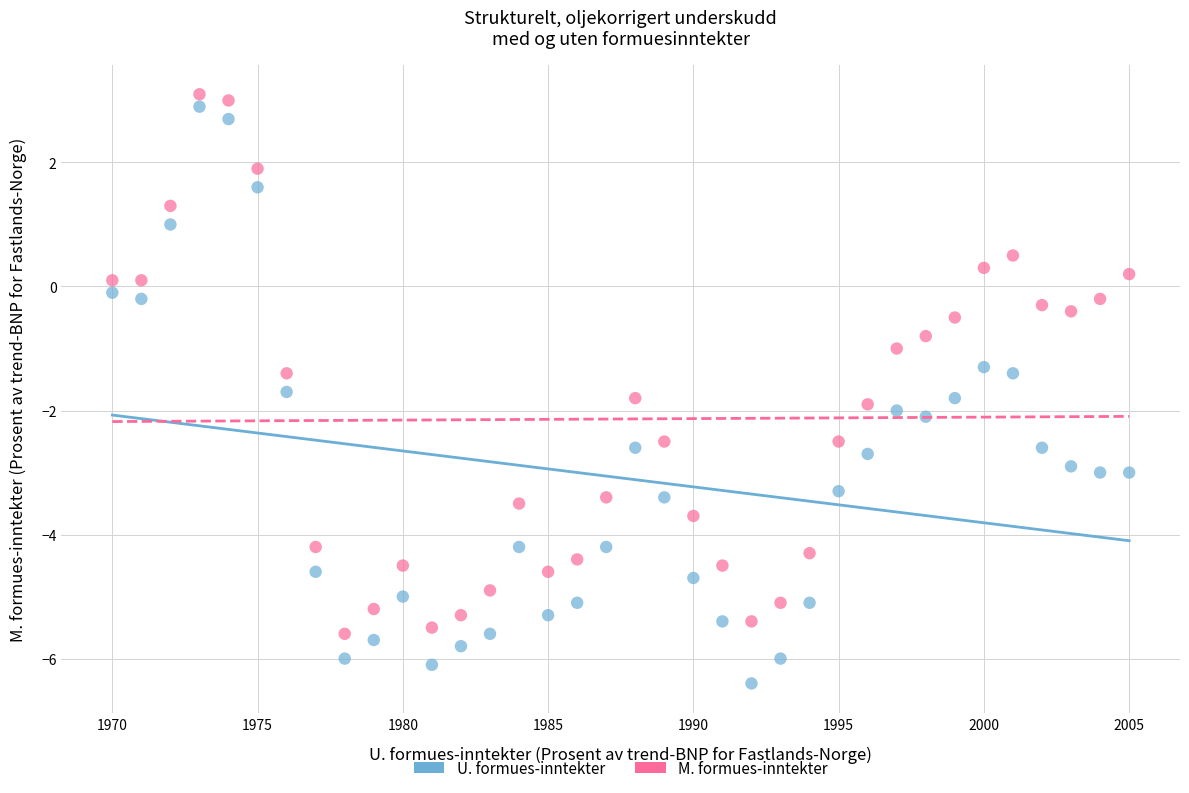

Which series contains the lowest Y value?

U. formues-inntekter